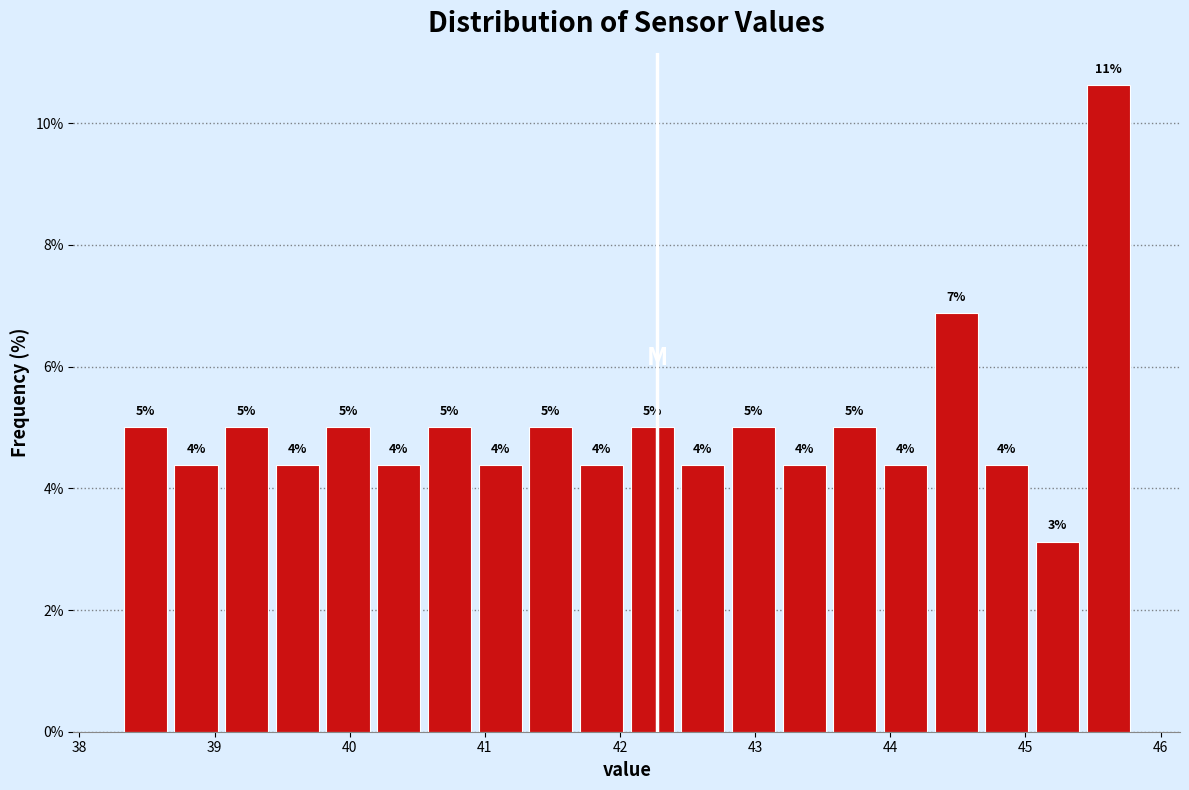

Read against the x-axis, roughly where is the centre of the tallest bar?

45.6